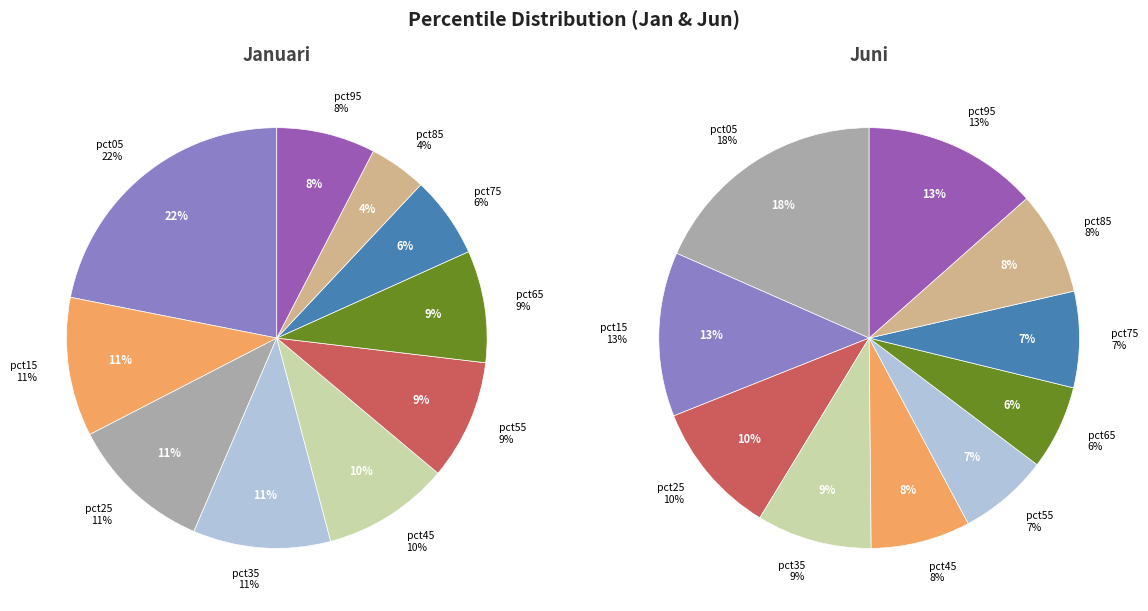

What percentage is the 3 slice, to the nearest percent?

11%